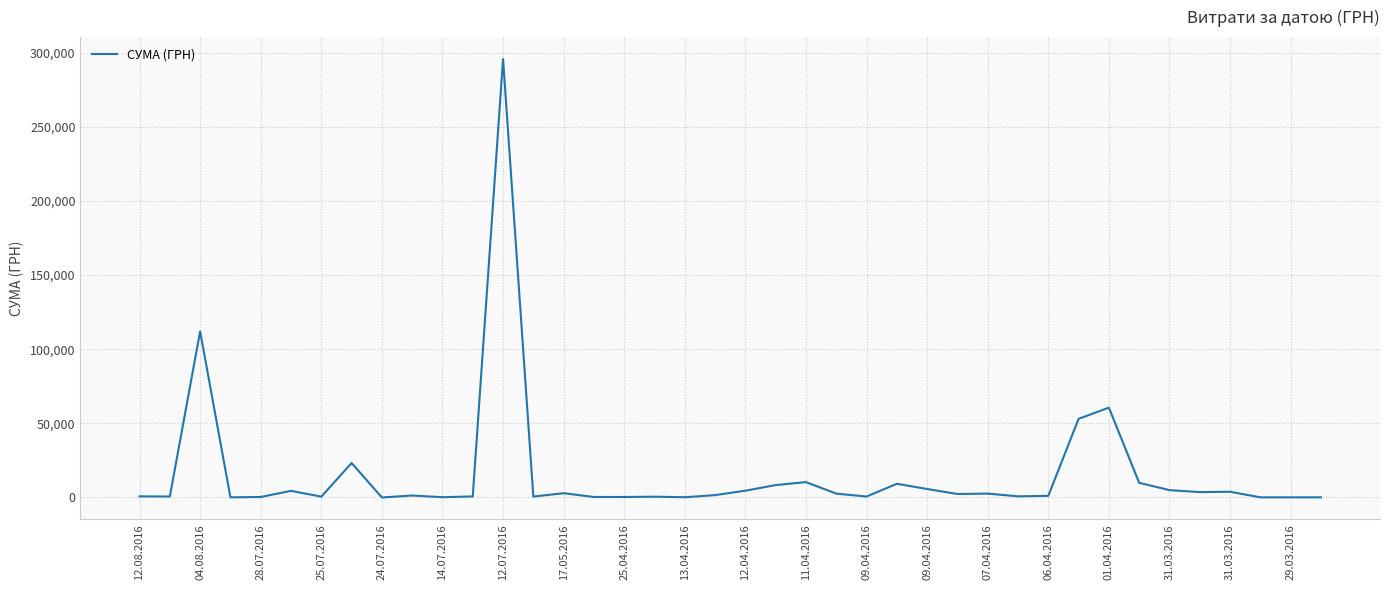

What is the difference between the maximum and minimum values?

295627.4